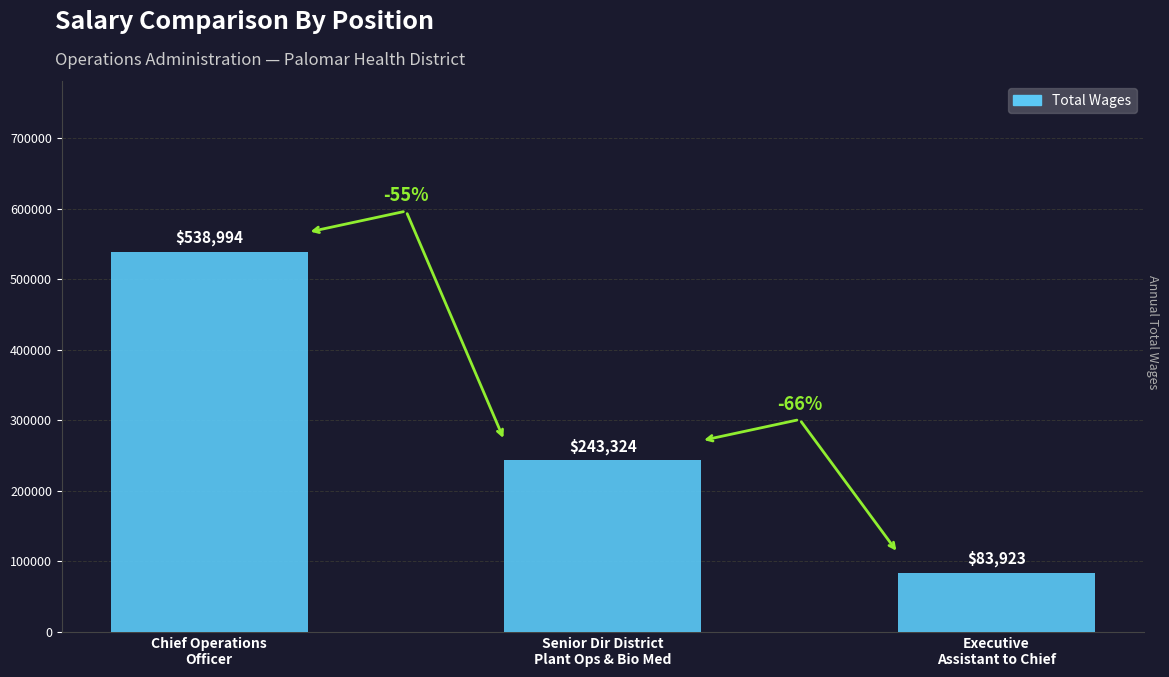

Reading right to left, extract all data points from this chart.

83923	243324	538994